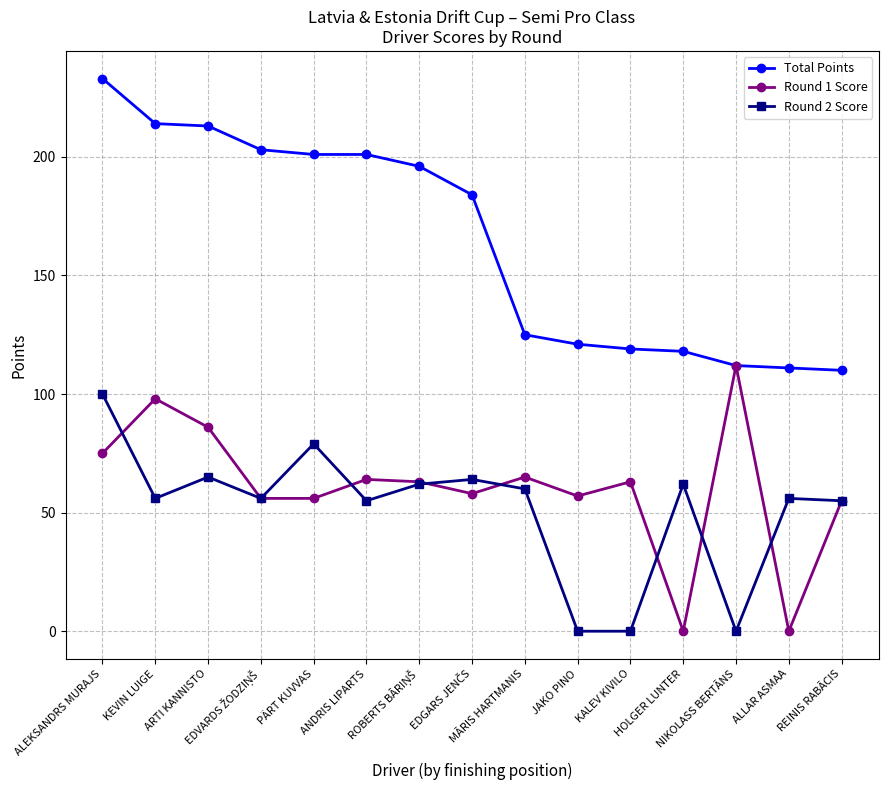

True or false: Round 1 Score and Round 2 Score intersect in this chart.

True